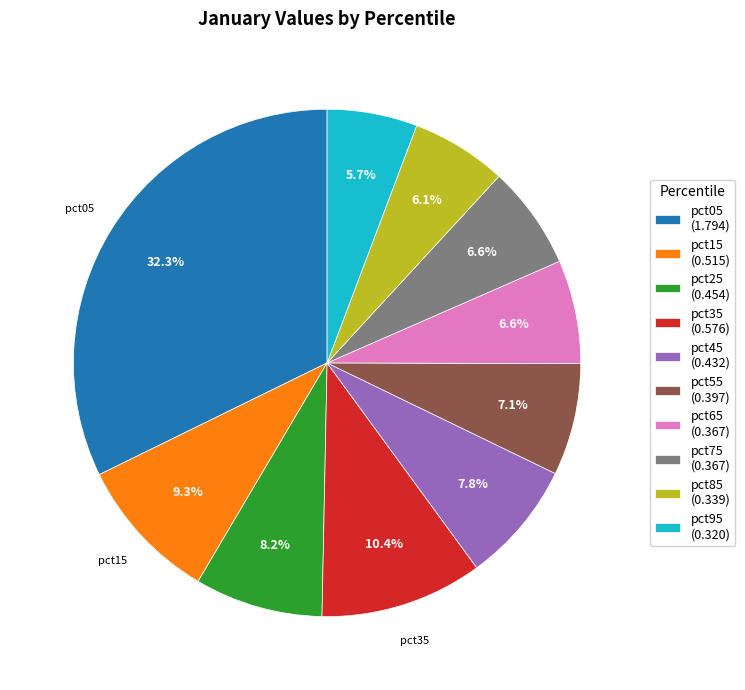

Is there any slice that represents more than half of the pie?

No